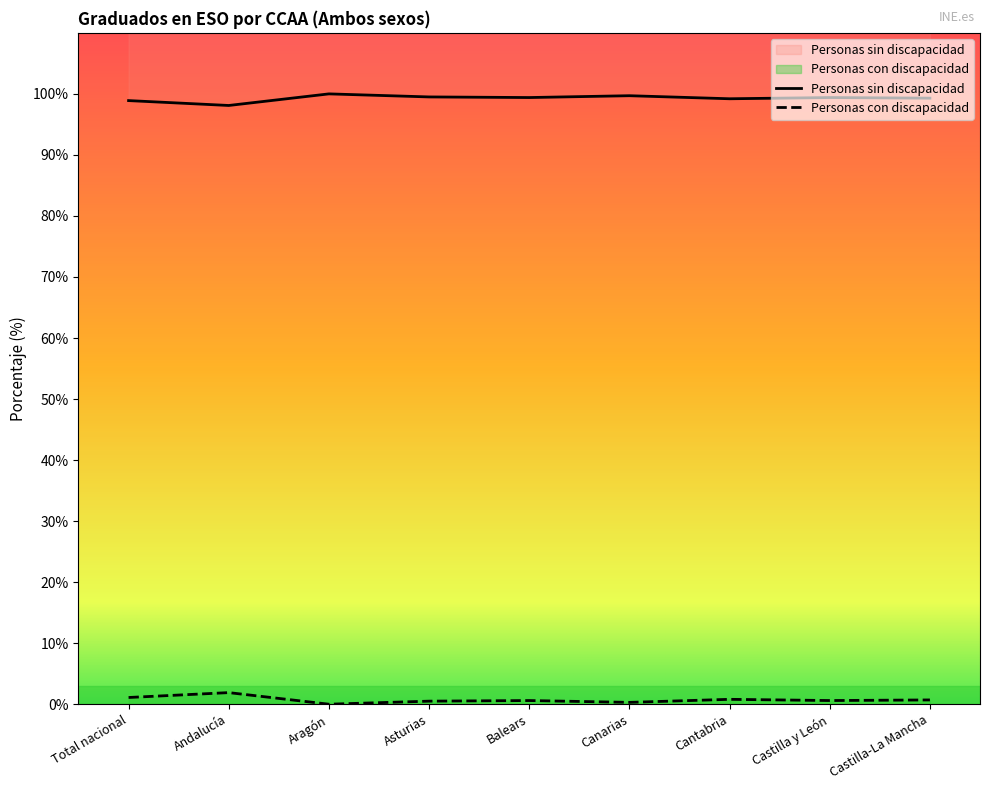

Is it true that Personas sin discapacidad equals 23.4 at Castilla-La Mancha?

False